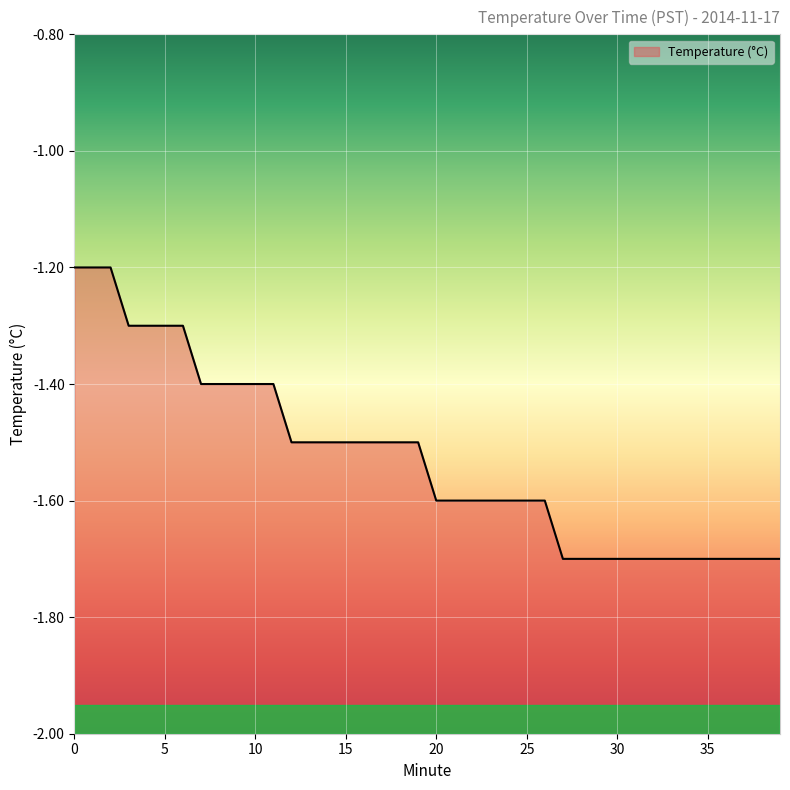

List the labels in order of value, largest first.

0, 1, 2, 3, 4, 5, 6, 7, 8, 9, 10, 11, 12, 13, 14, 15, 16, 17, 18, 19, 20, 21, 22, 23, 24, 25, 26, 27, 28, 29, 30, 31, 32, 33, 34, 35, 36, 37, 38, 39